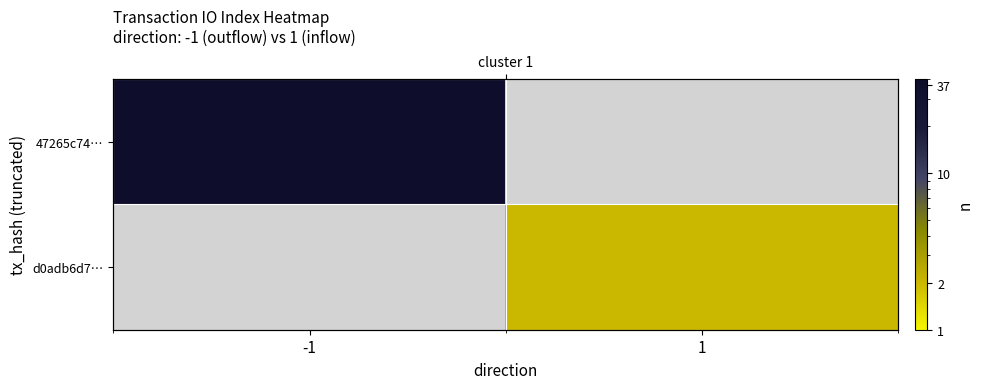

How many values in d0adb6d7… are above zero?

1